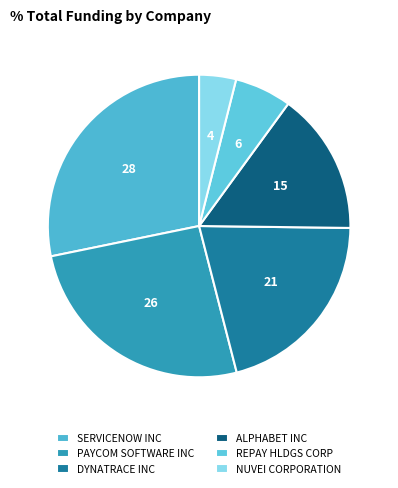

Does any single category account for the majority?

No